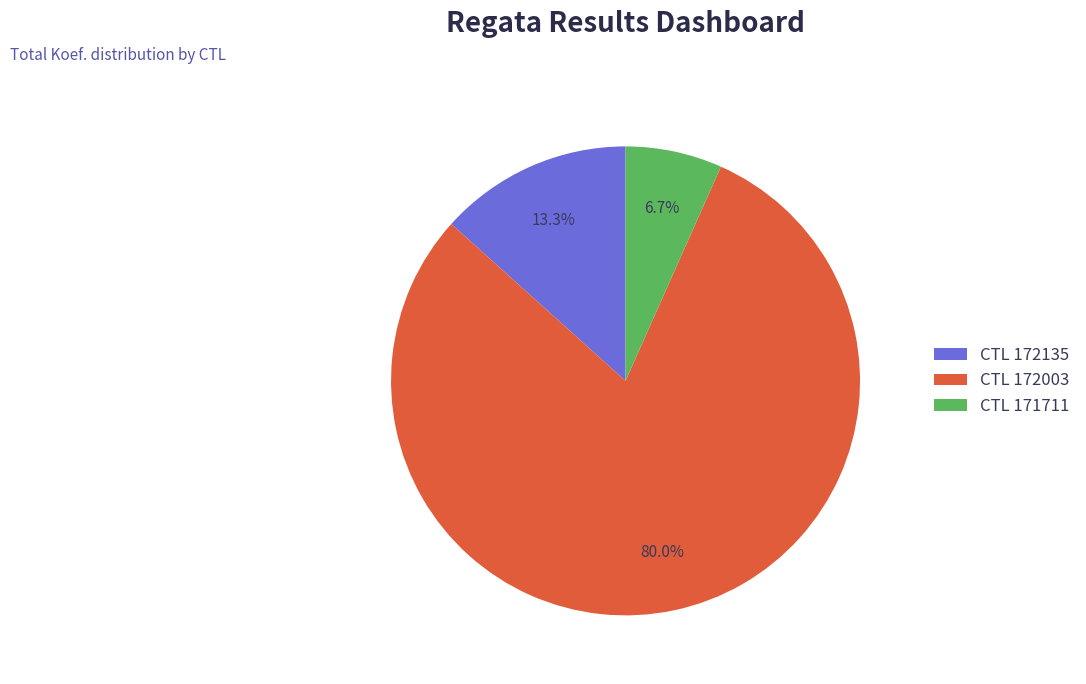

Approximately how many times larger is the value at CTL 172003 compared to CTL 172135?

6.0